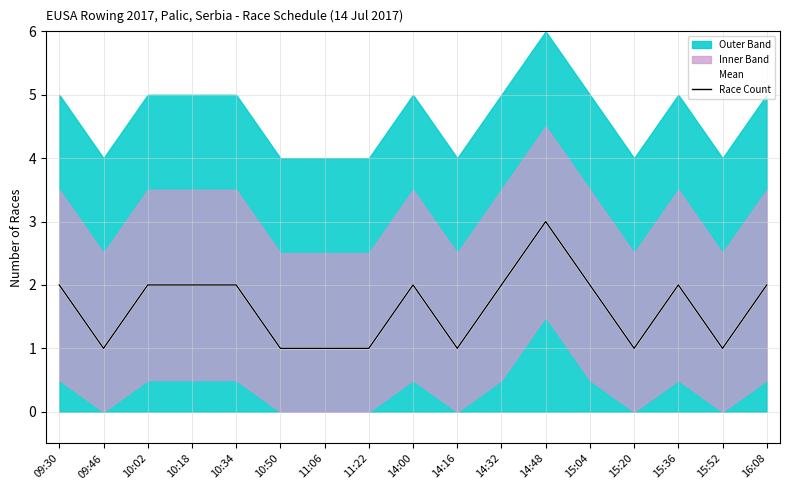

What is the label of the 16th point from the left?

15:52